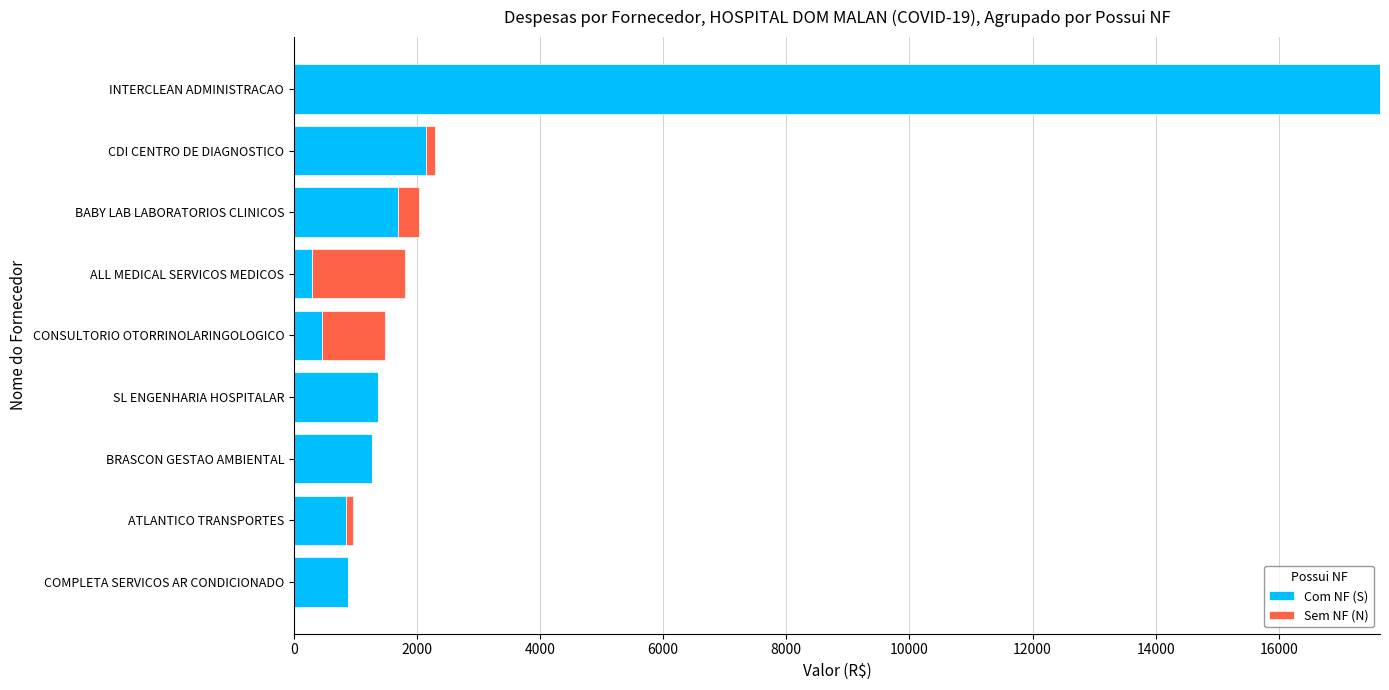

How many categories are shown in the chart?

9